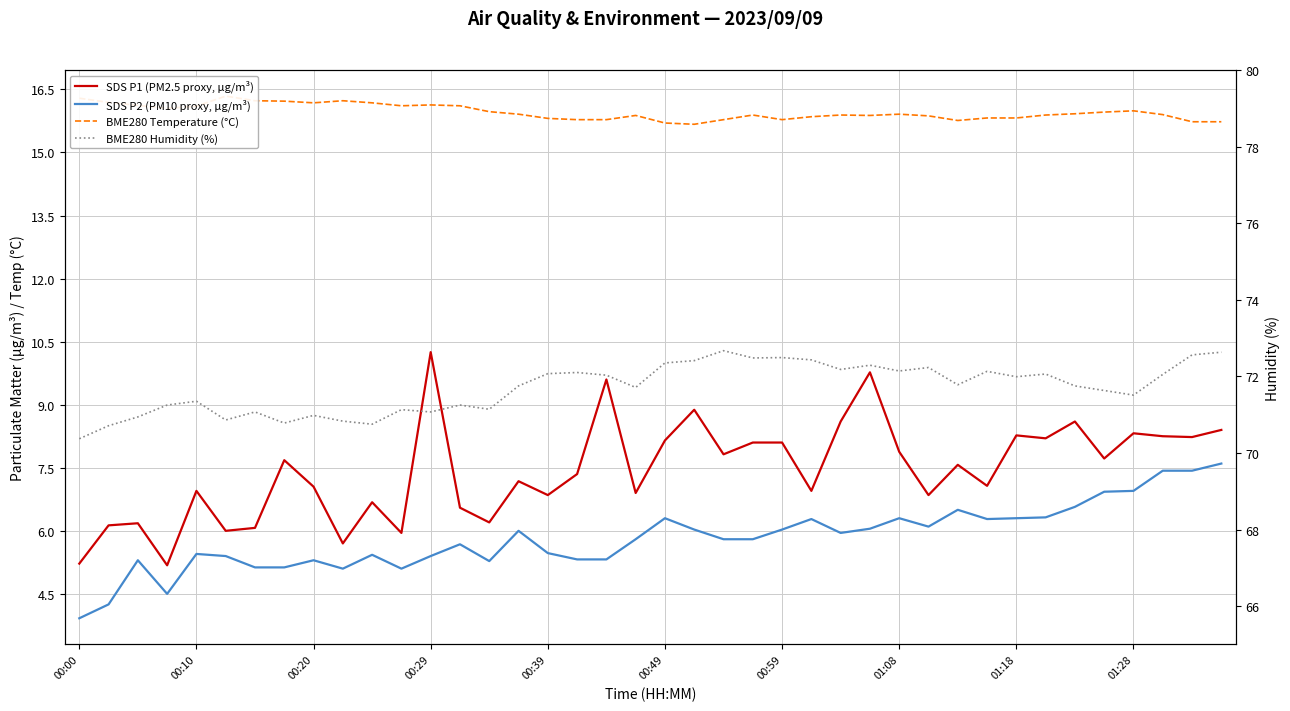

Which series has the largest range (max minus min)?

SDS P1 (PM2.5 proxy, µg/m³)